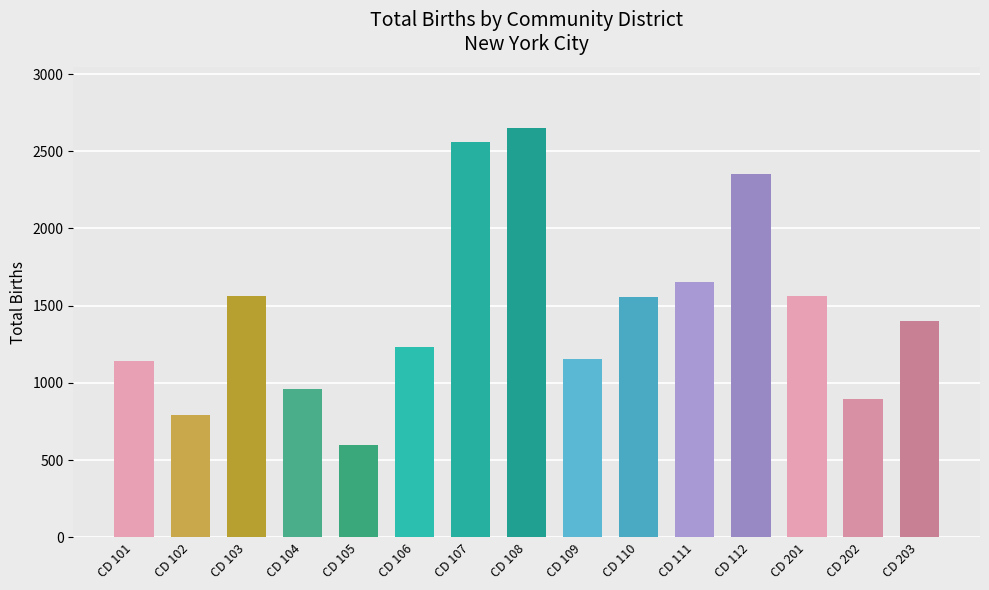

What is the maximum value shown in the chart?

2649